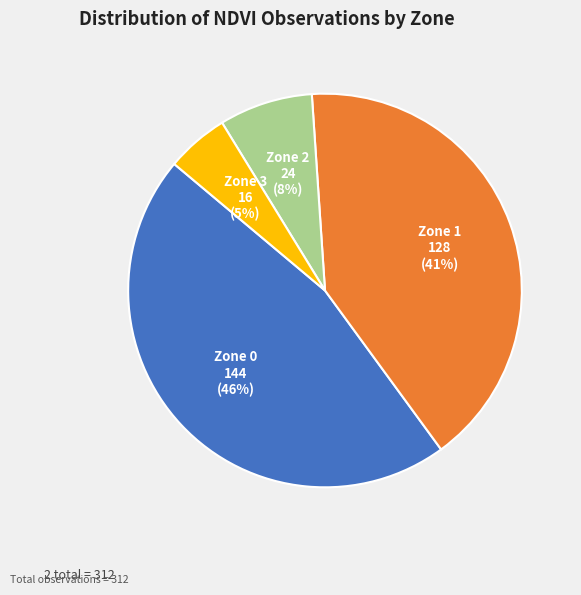

Is it true that Zone 0 is 52% of the pie?

False